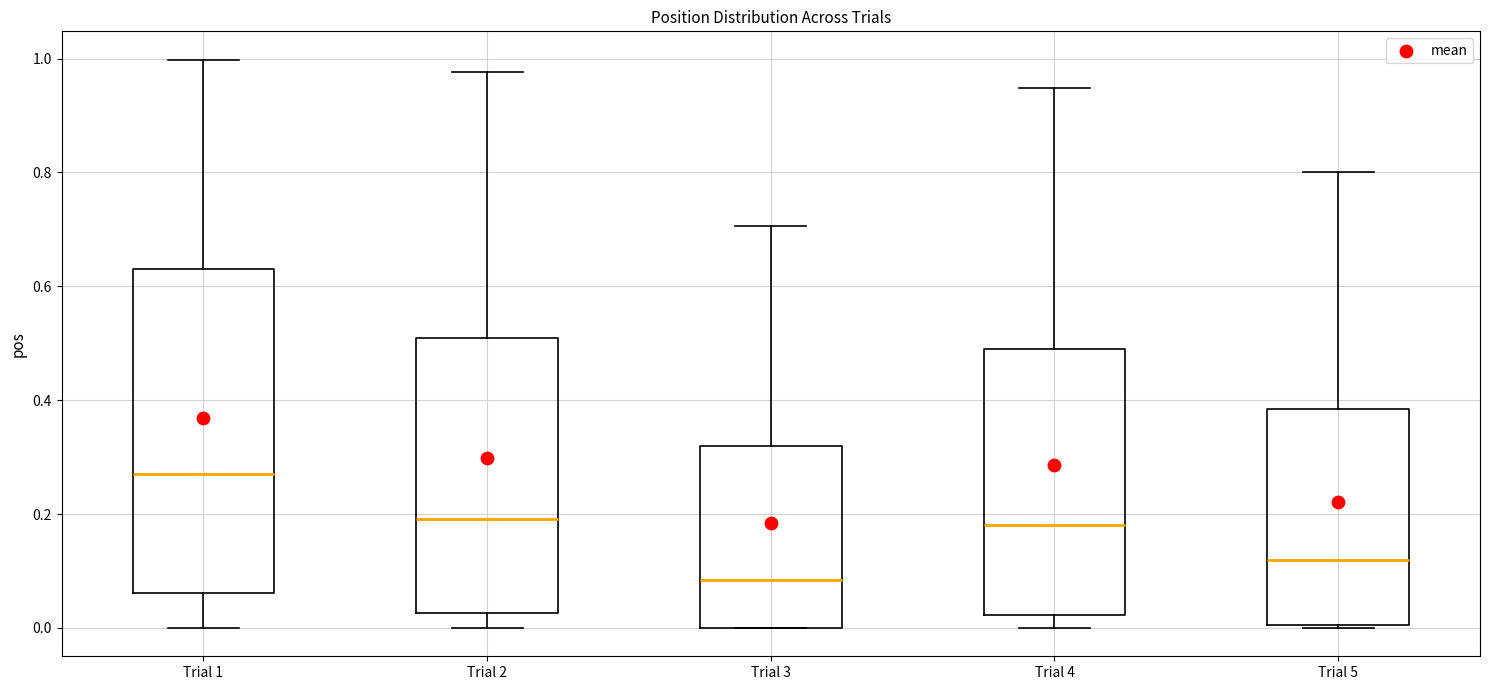

Where is the lower edge of the box for Trial 5 on the y-axis? The values are not printed on the chart, so give them approximately, as read against the axis.

0.00